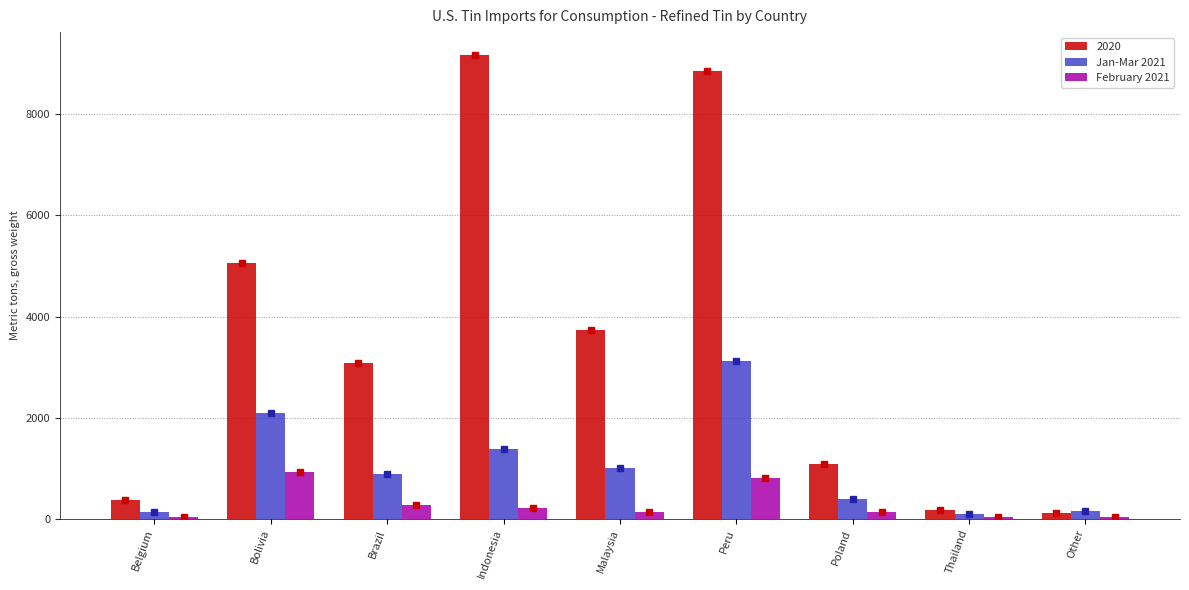

The value of Jan-Mar 2021 at Indonesia is 399. True or false?

False